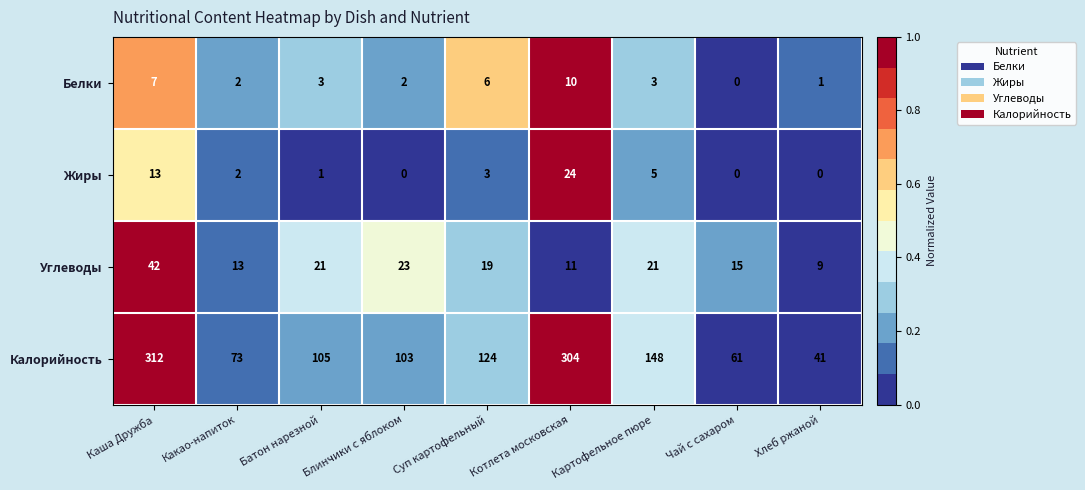

At which label does Углеводы first exceed 19?

Каша Дружба